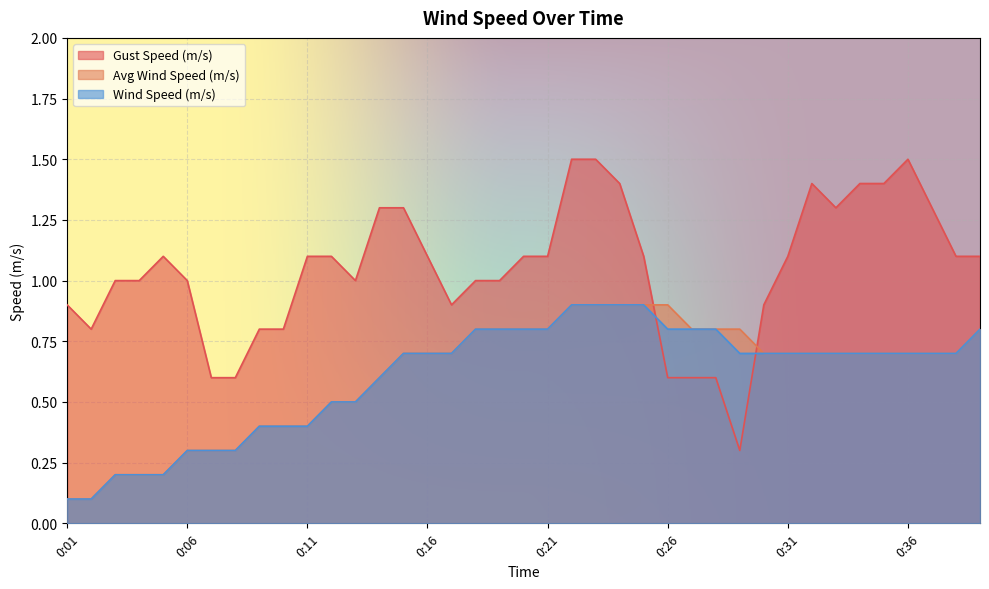

Reading right to left, what are all the values shown in this chart?

Wind Speed (m/s): 0:39=0.8	0:38=0.7	0:37=0.7	0:36=0.7	0:35=0.7	0:34=0.7	0:33=0.7	0:32=0.7	0:31=0.7	0:30=0.7	0:29=0.7	0:28=0.8	0:27=0.8	0:26=0.8	0:25=0.9	0:24=0.9	0:23=0.9	0:22=0.9	0:21=0.8	0:20=0.8	0:19=0.8	0:18=0.8	0:17=0.7	0:16=0.7	0:15=0.7	0:14=0.6	0:13=0.5	0:12=0.5	0:11=0.4	0:10=0.4	0:09=0.4	0:08=0.3	0:07=0.3	0:06=0.3	0:05=0.2	0:04=0.2	0:03=0.2	0:02=0.1	0:01=0.1
Avg Wind Speed (m/s): 0:39=0.8	0:38=0.7	0:37=0.7	0:36=0.7	0:35=0.7	0:34=0.7	0:33=0.7	0:32=0.7	0:31=0.7	0:30=0.7	0:29=0.8	0:28=0.8	0:27=0.8	0:26=0.9	0:25=0.9	0:24=0.9	0:23=0.9	0:22=0.9	0:21=0.8	0:20=0.8	0:19=0.8	0:18=0.8	0:17=0.7	0:16=0.7	0:15=0.7	0:14=0.6	0:13=0.5	0:12=0.5	0:11=0.4	0:10=0.4	0:09=0.4	0:08=0.3	0:07=0.3	0:06=0.3	0:05=0.2	0:04=0.2	0:03=0.2	0:02=0.1	0:01=0.1
Gust Speed (m/s): 0:39=1.1	0:38=1.1	0:37=1.3	0:36=1.5	0:35=1.4	0:34=1.4	0:33=1.3	0:32=1.4	0:31=1.1	0:30=0.9	0:29=0.3	0:28=0.6	0:27=0.6	0:26=0.6	0:25=1.1	0:24=1.4	0:23=1.5	0:22=1.5	0:21=1.1	0:20=1.1	0:19=1.0	0:18=1.0	0:17=0.9	0:16=1.1	0:15=1.3	0:14=1.3	0:13=1.0	0:12=1.1	0:11=1.1	0:10=0.8	0:09=0.8	0:08=0.6	0:07=0.6	0:06=1.0	0:05=1.1	0:04=1.0	0:03=1.0	0:02=0.8	0:01=0.9